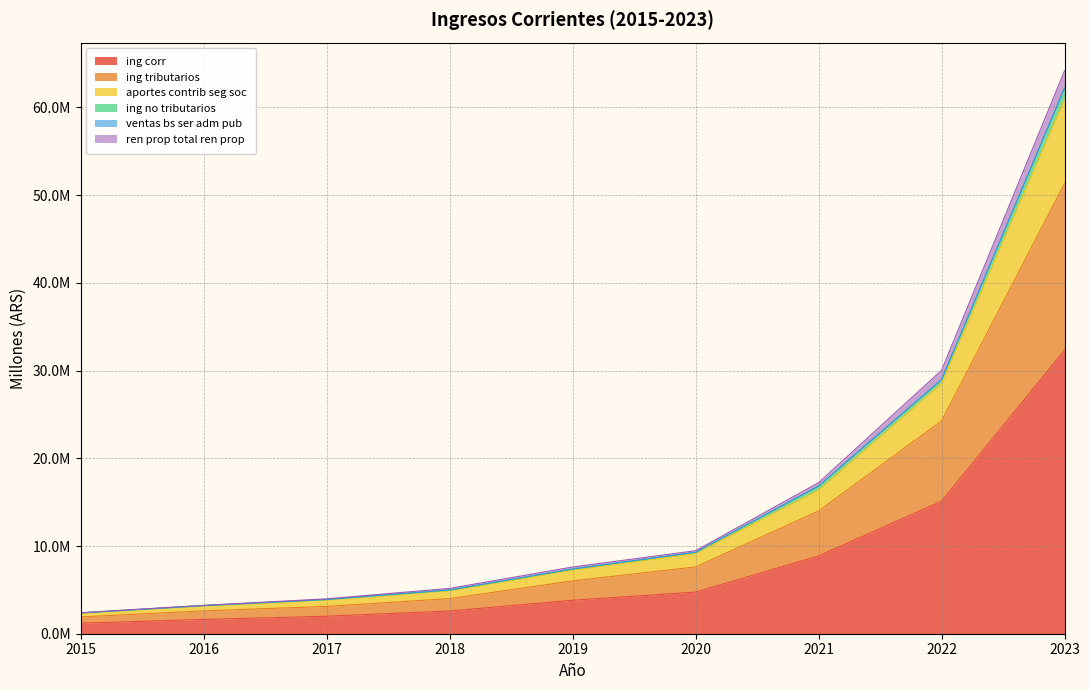

Reading left to right, list all the values displayed in this chart.

ing_corr_2017: 2015=1202938.3	2016=1628866.3	2017=1995312.5	2018=2588357.4	2019=3817431.4	2020=4745945.1	2021=8865960.2	2022=15109598.9	2023=32319451.9
ing_corr_ing_tributarios_2017: 2015=1911739.6	2016=2605529.3	2017=3112925.0	2018=4002964.3	2019=6026738.0	2020=7614141.3	2021=13994485.0	2022=24261734.4	2023=51325012.0
ing_corr_aportes_contrib_seg_soc_2017: 2015=2331158.3	2016=3163616.6	2017=3840178.8	2018=4904886.5	2019=7251176.9	2020=9147159.8	2021=16376775.8	2022=28535949.7	2023=60944778.0
ing_corr_ing_no_tributarios_2017: 2015=2370346.3	2016=3204896.4	2017=3901379.7	2018=4984541.2	2019=7374391.5	2020=9278333.9	2021=16829412.2	2022=28951395.2	2023=62175138.6
ing_corr_ventas_bs_ser_adm_pub_2017: 2015=2397256.1	2016=3238025.4	2017=3978348.5	2018=5166603.5	2019=7605096.3	2020=9459369.8	2021=17218269.1	2022=30023671.5	2023=64177293.1
ing_corr_ren_prop_total_ren_prop_2017: 2015=2375037.7	2016=3210465.2	2017=3907238.5	2018=4991311.6	2019=7381749.4	2020=9286995.0	2021=16842472.9	2022=28976260.0	2023=62228437.1